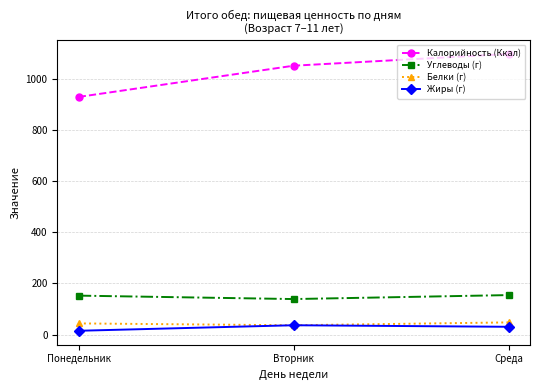

What is the average value of the Белки (г) series?

42.8